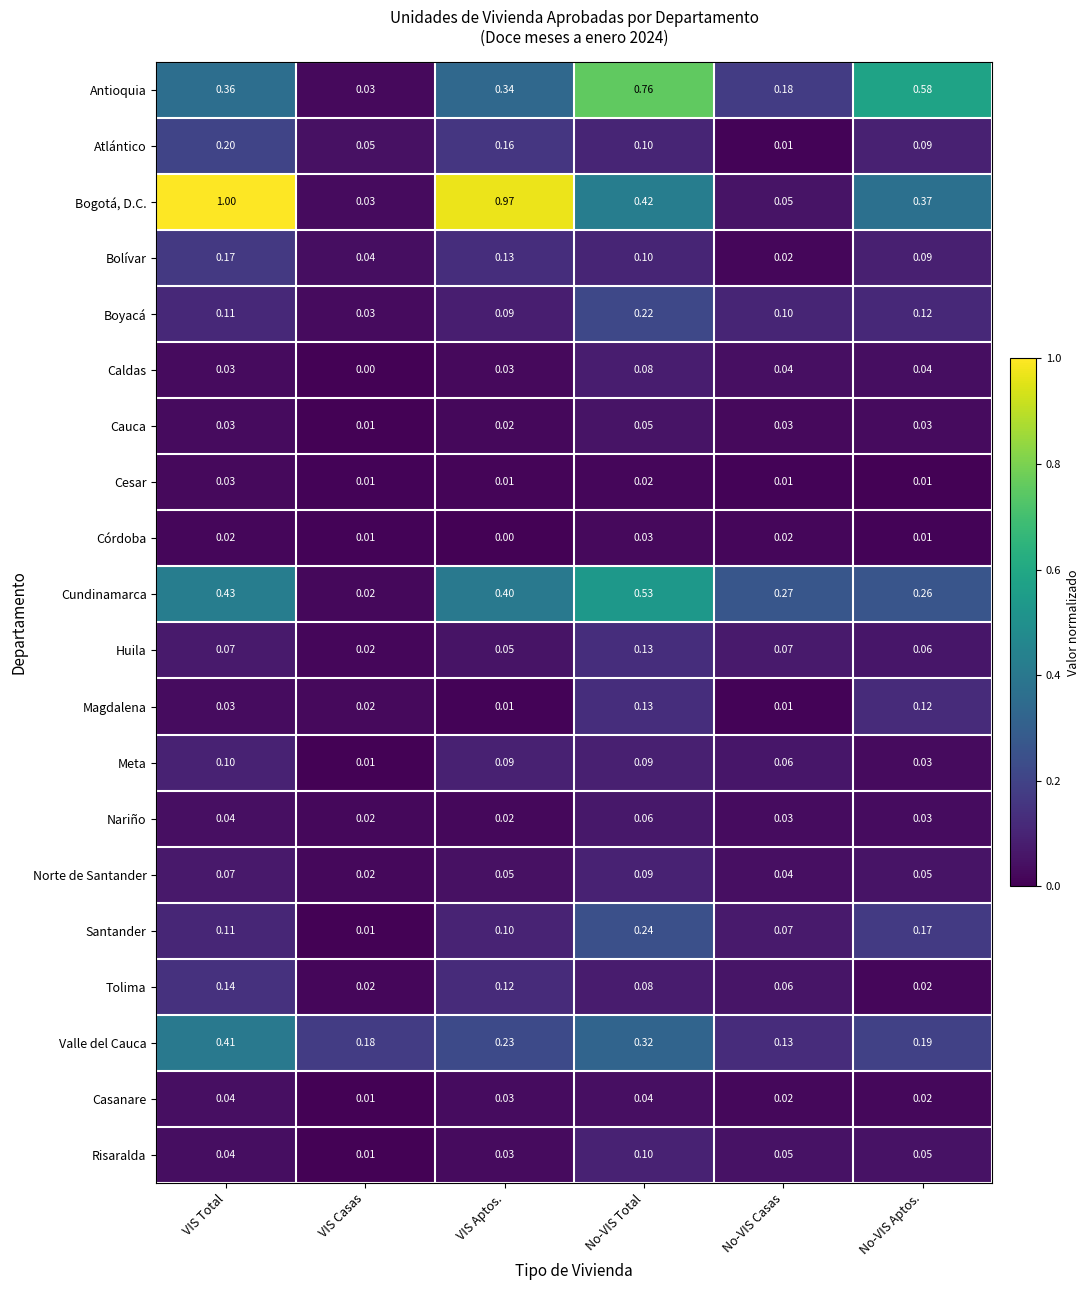

List the labels in order of Boyacá value, smallest first.

VIS Casas, VIS Aptos., No-VIS Casas, VIS Total, No-VIS Aptos., No-VIS Total